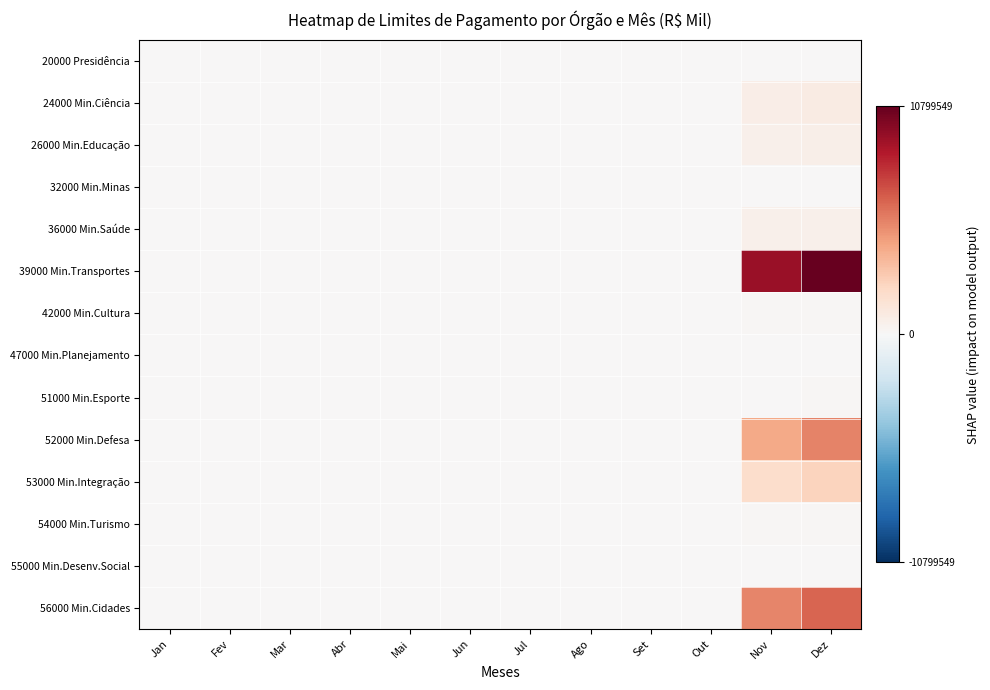

Between Out and Fev, which is larger?

Out